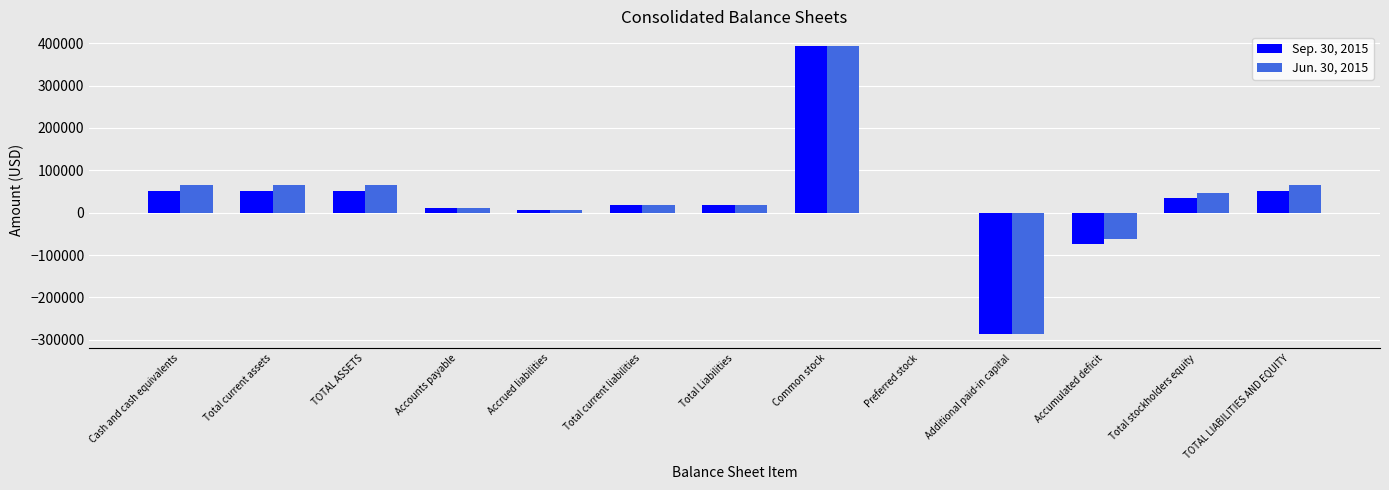

Which category has the highest value across all series?

Common stock